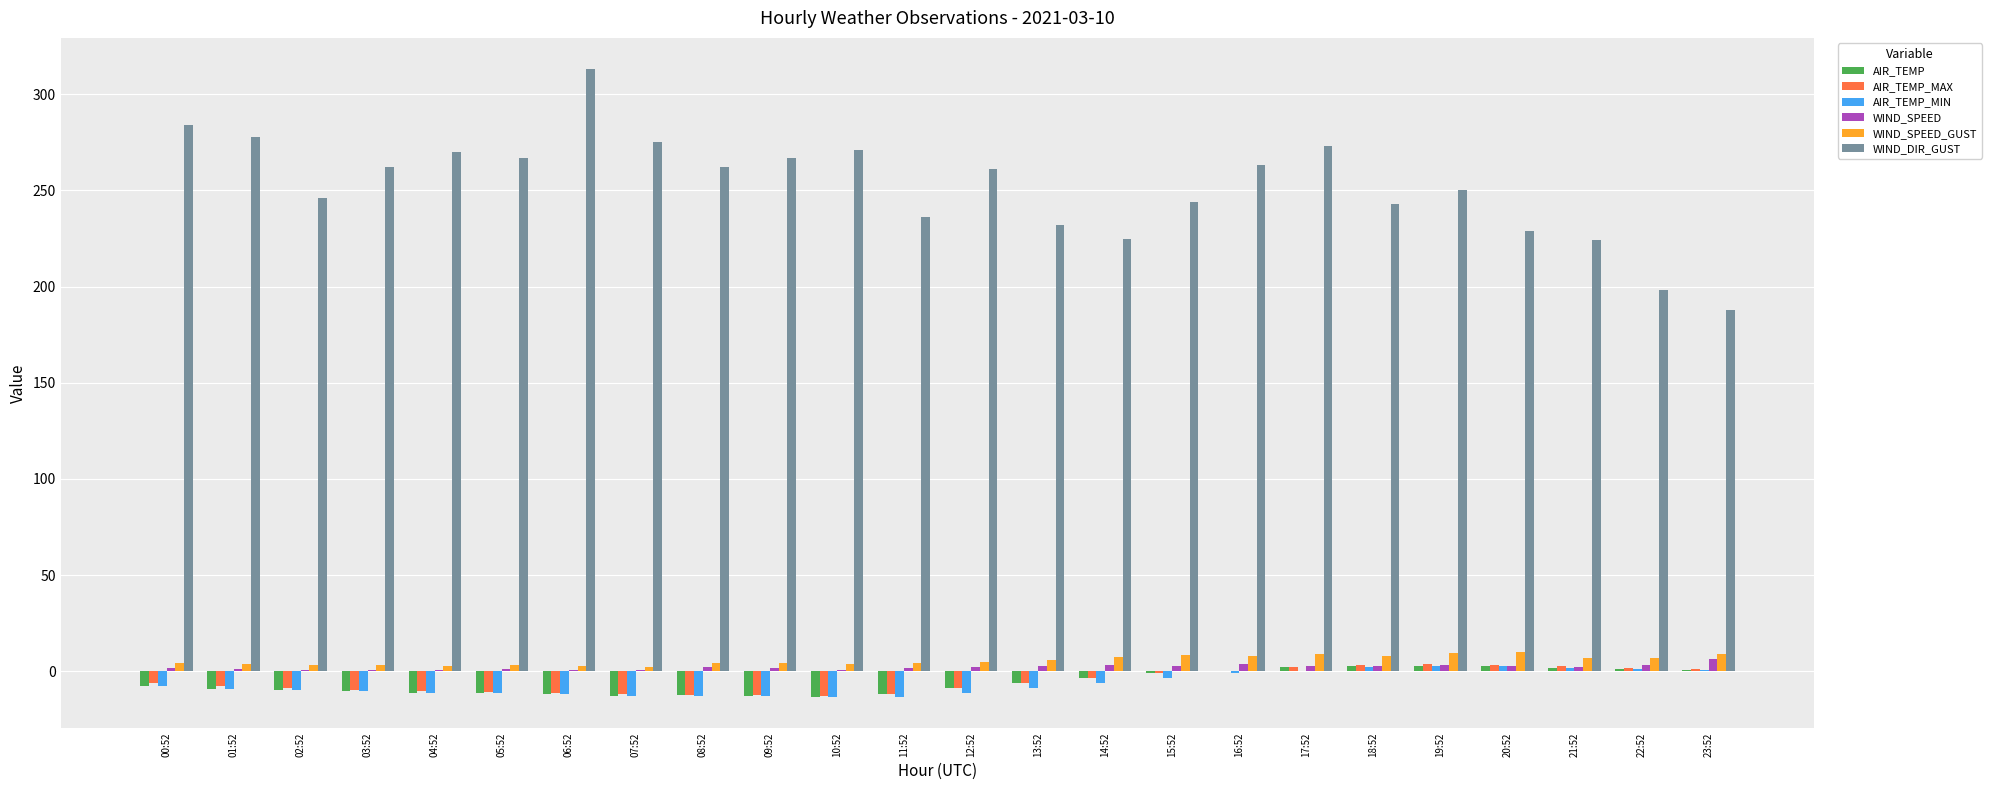

What is the approximate value of WIND_DIR_GUST at 09:52?

267.0